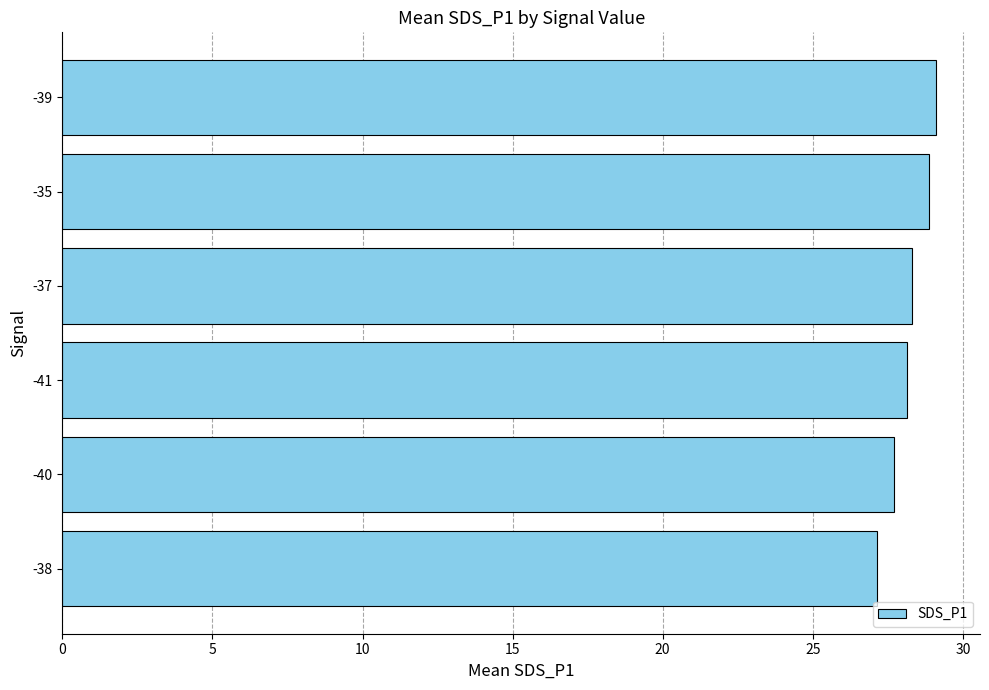

Which has a higher value, -35 or -40?

-35